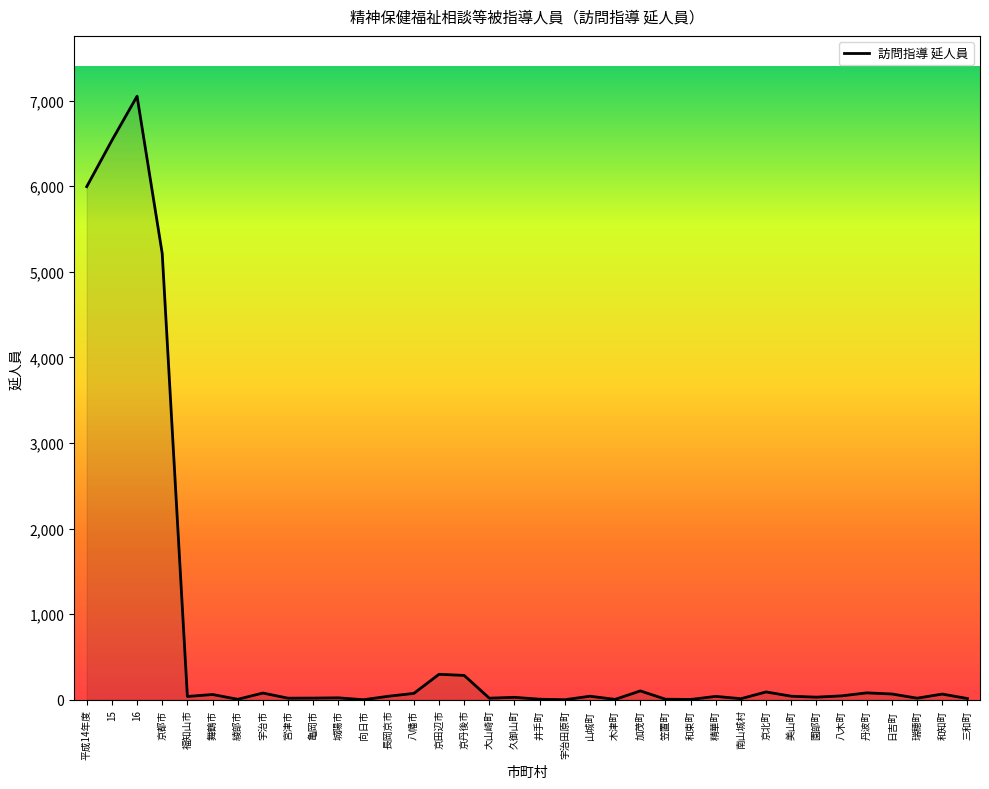

Where is the data nearest to the value 3525?

京都市